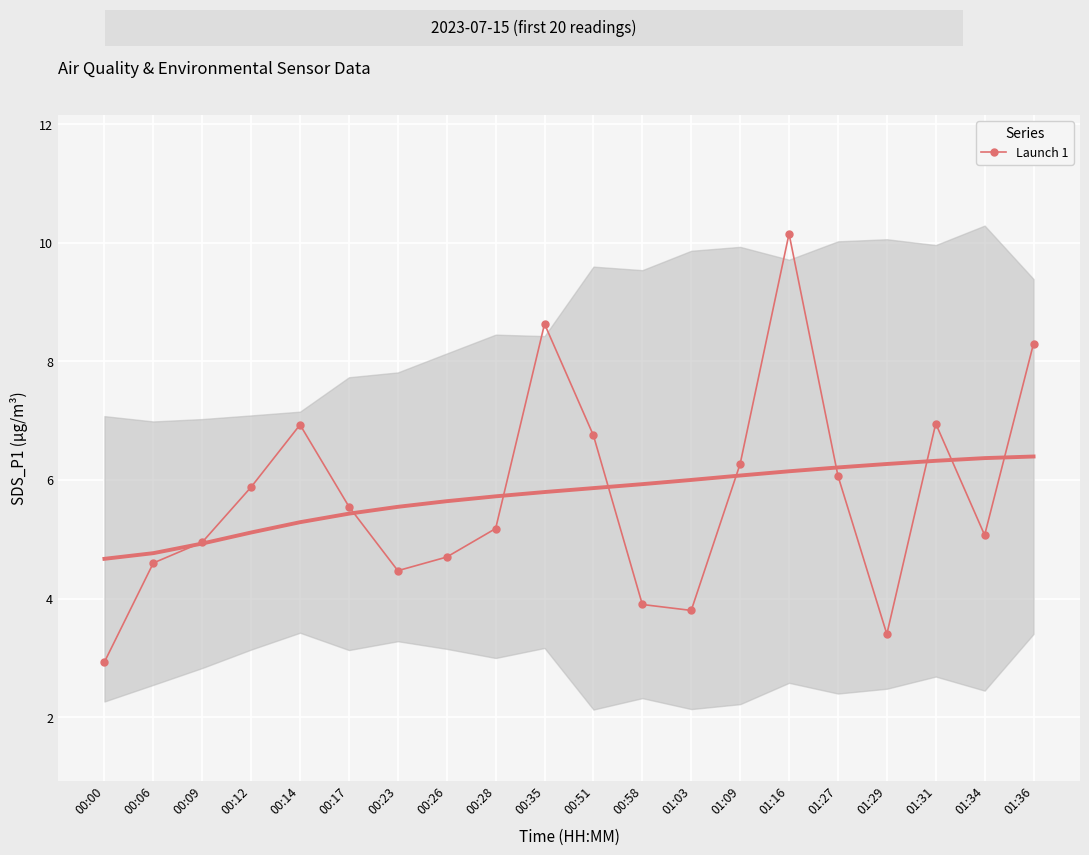

Is it true that the value at 00:26 is 1.5?

False